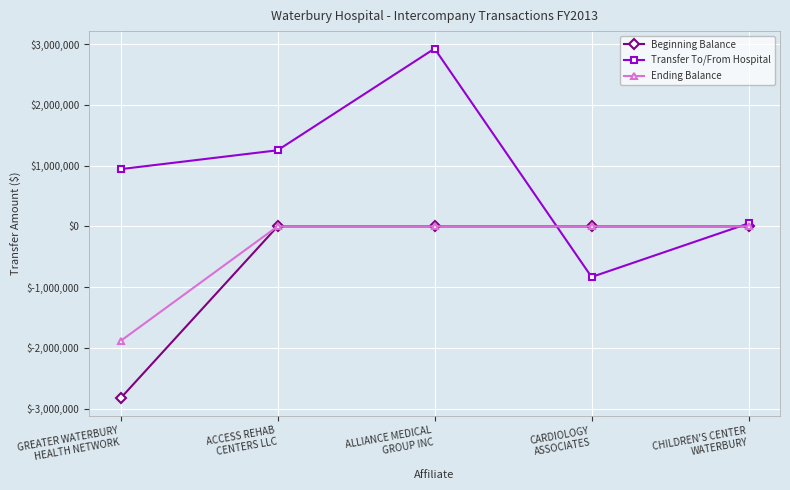

How many data points in Beginning Balance are less than 0?

1